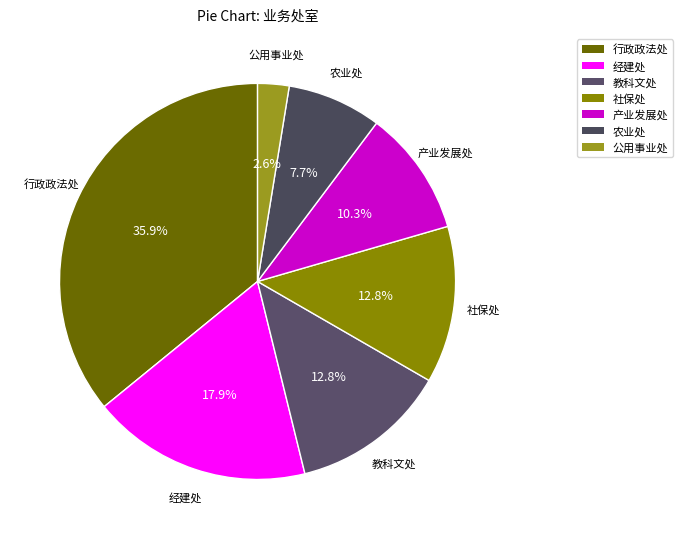

Is there any slice that represents more than half of the pie?

No